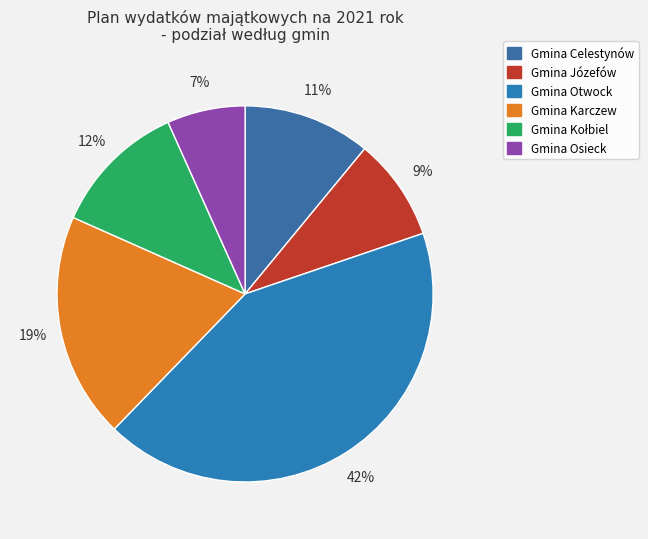

What percentage is the Gmina Osieck slice, to the nearest percent?

7%